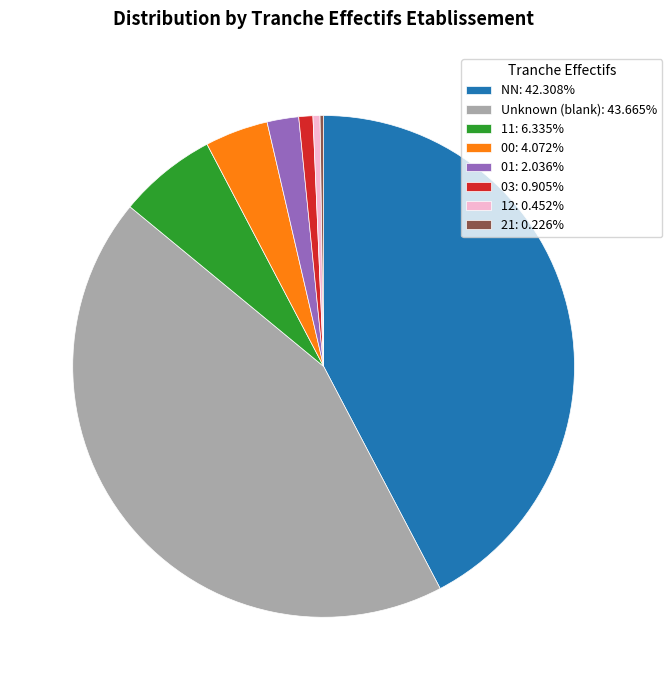

Do 03: 0.905% and 01: 2.036% together represent more than half of the pie?

No